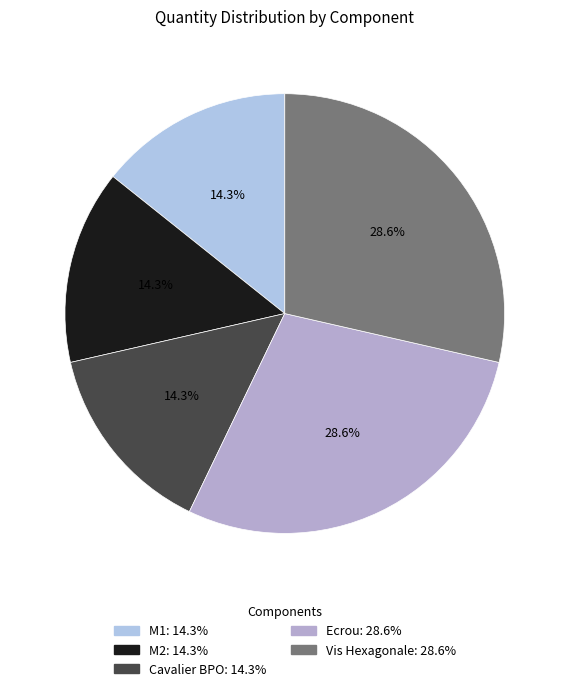

To the nearest percent, what is the difference between the largest and smallest slice percentages?

14%